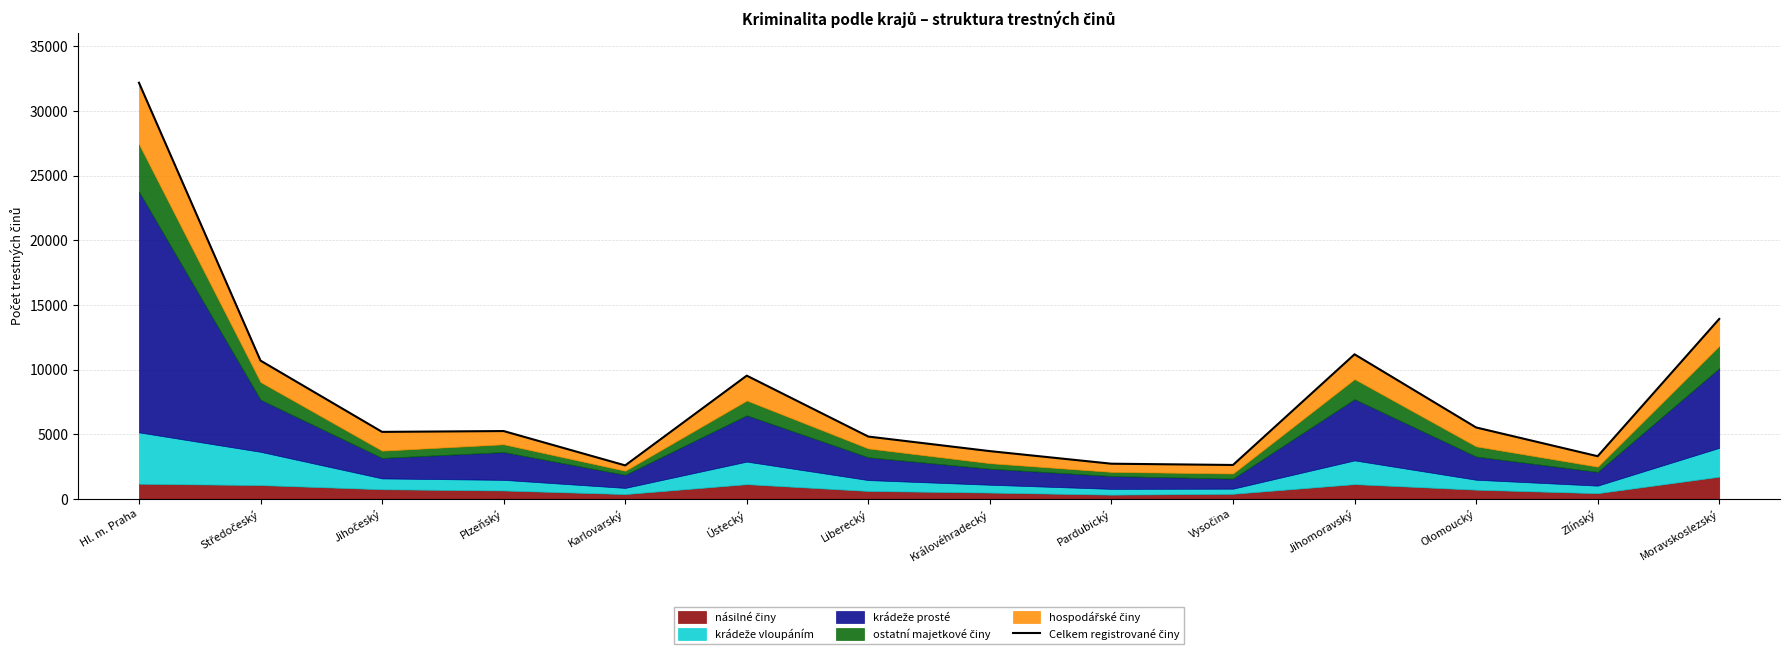

Which category has the lowest value across all series?

Karlovarský